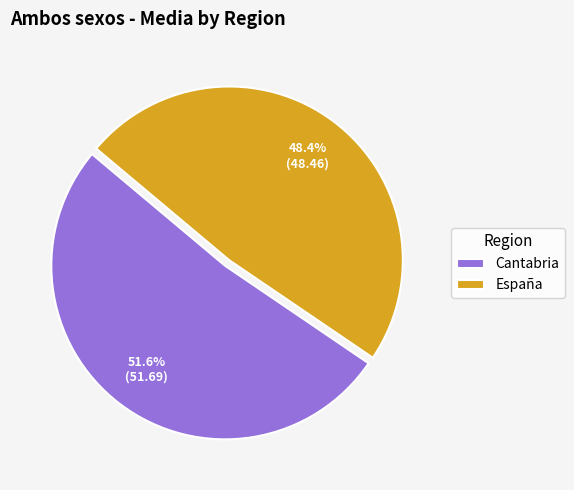

Which has a higher value, España or Cantabria?

Cantabria